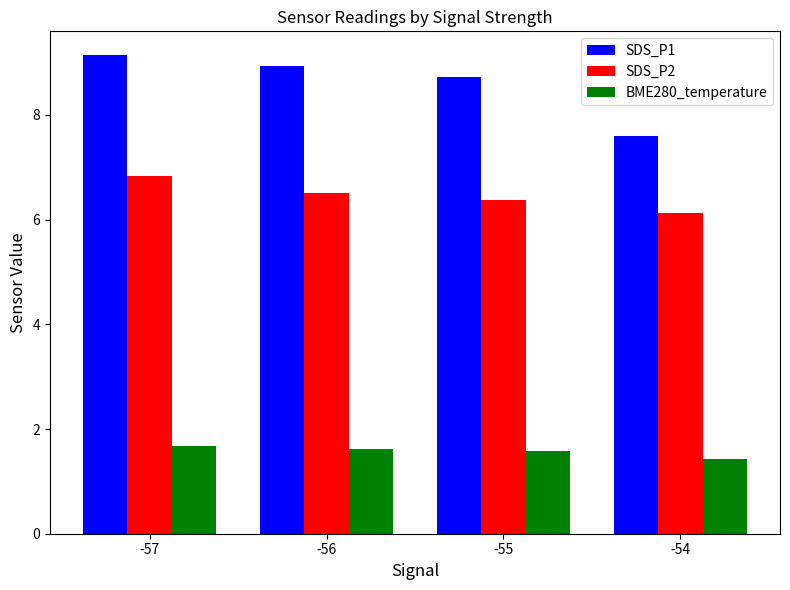

Reading left to right, what are all the values shown in this chart?

SDS_P1: -57=9.1	-56=8.9	-55=8.7	-54=7.6
SDS_P2: -57=6.8	-56=6.5	-55=6.4	-54=6.1
BME280_temperature: -57=1.7	-56=1.6	-55=1.6	-54=1.4